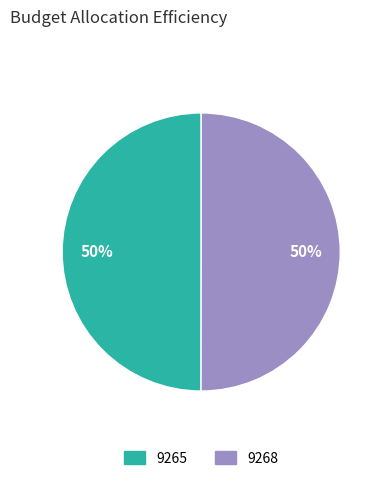

True or false: 9265 accounts for 39% of the total.

False